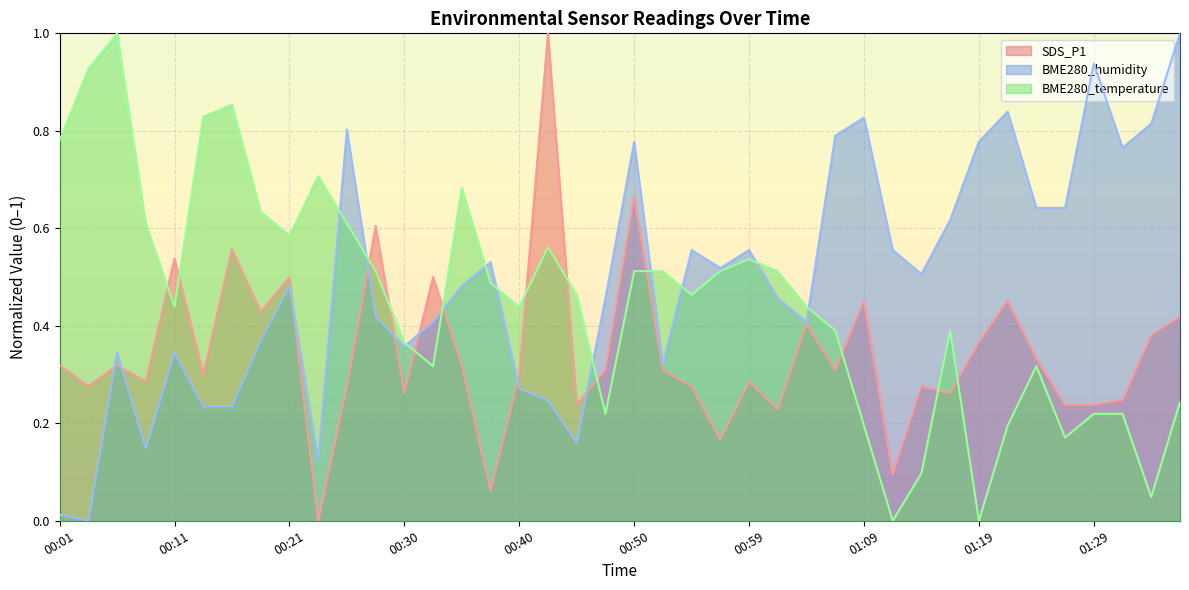

Reading left to right, list all the values displayed in this chart.

SDS_P1: 0.3	0.3	0.3	0.3	0.5	0.3	0.6	0.4	0.5	0.0	0.3	0.6	0.3	0.5	0.3	0.1	0.3	1.0	0.2	0.3	0.7	0.3	0.3	0.2	0.3	0.2	0.4	0.3	0.5	0.1	0.3	0.3	0.4	0.5	0.3	0.2	0.2	0.2	0.4	0.4
BME280_humidity: 0.0	0.0	0.3	0.1	0.3	0.2	0.2	0.4	0.5	0.1	0.8	0.4	0.4	0.4	0.5	0.5	0.3	0.2	0.2	0.5	0.8	0.3	0.6	0.5	0.6	0.5	0.4	0.8	0.8	0.6	0.5	0.6	0.8	0.8	0.6	0.6	0.9	0.8	0.8	1.0
BME280_temperature: 0.8	0.9	1.0	0.6	0.4	0.8	0.9	0.6	0.6	0.7	0.6	0.5	0.4	0.3	0.7	0.5	0.4	0.6	0.5	0.2	0.5	0.5	0.5	0.5	0.5	0.5	0.4	0.4	0.2	0.0	0.1	0.4	0.0	0.2	0.3	0.2	0.2	0.2	0.0	0.2